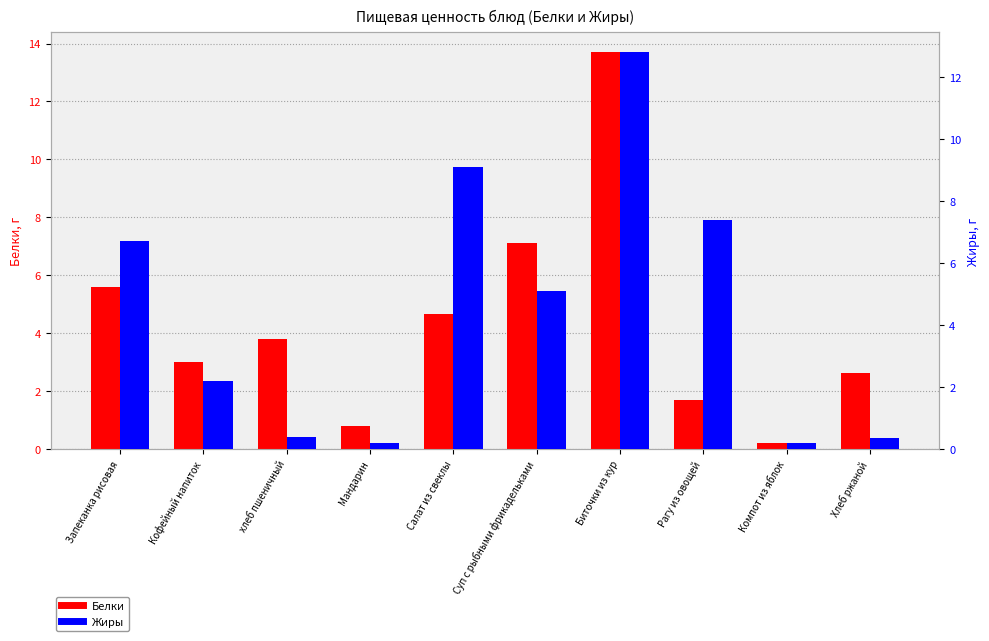

What position from the left is Биточки из кур?

7